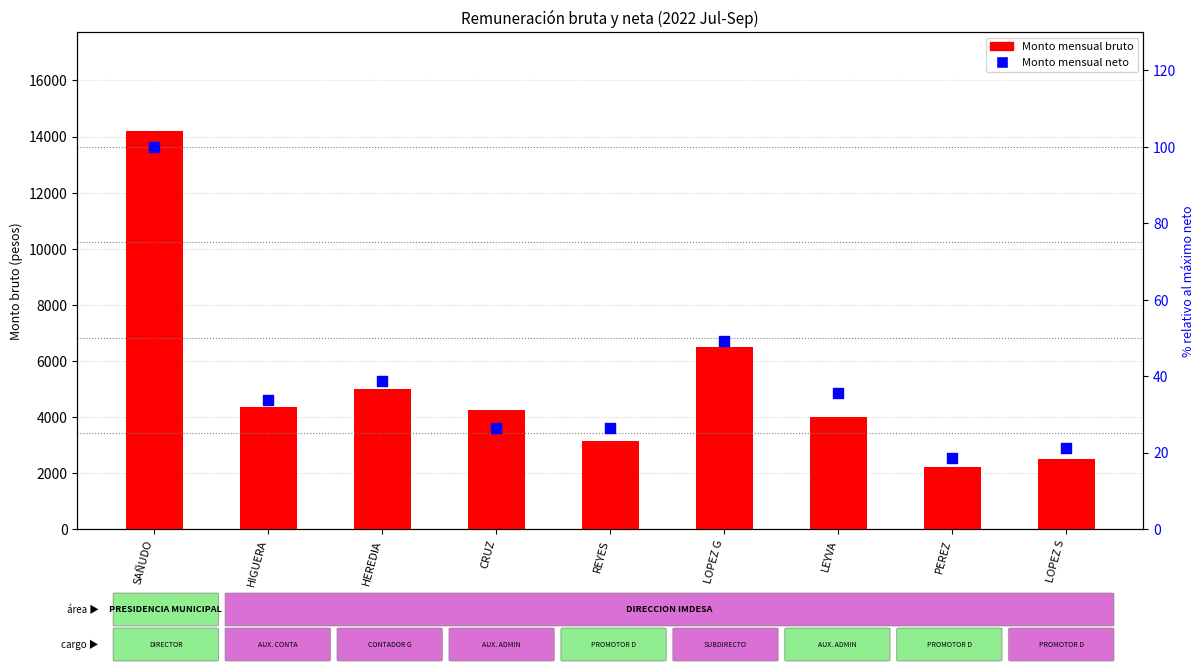

Which series reaches the maximum Y coordinate?

Monto mensual bruto